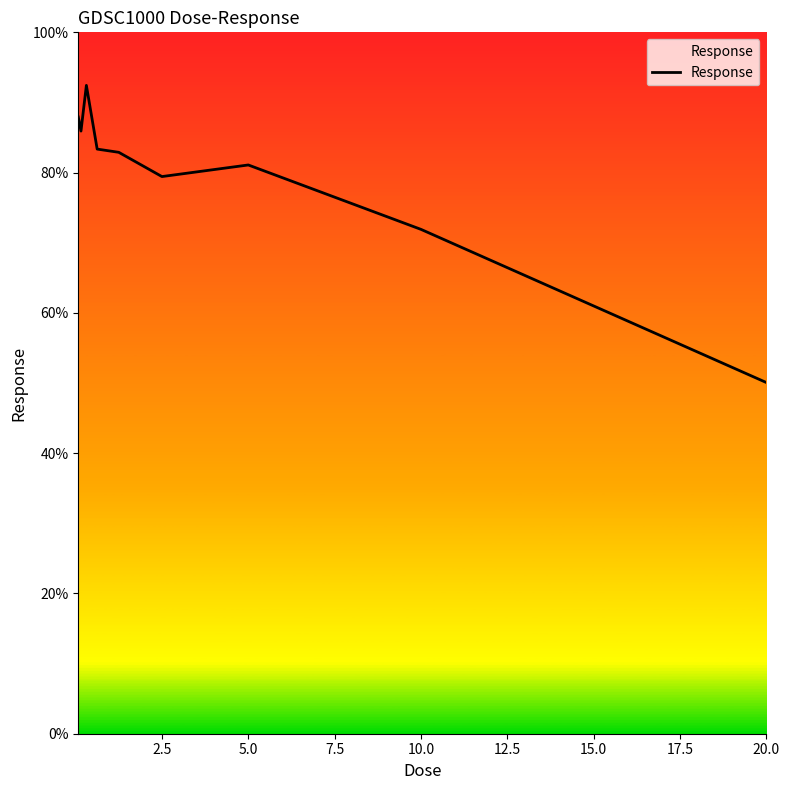

What is the greatest value displayed?

92.4